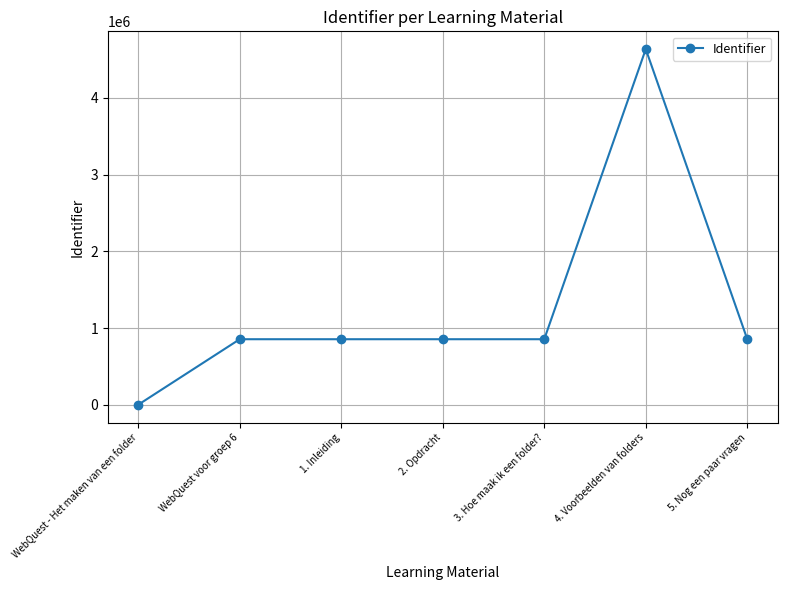

What is the average value?

1272627